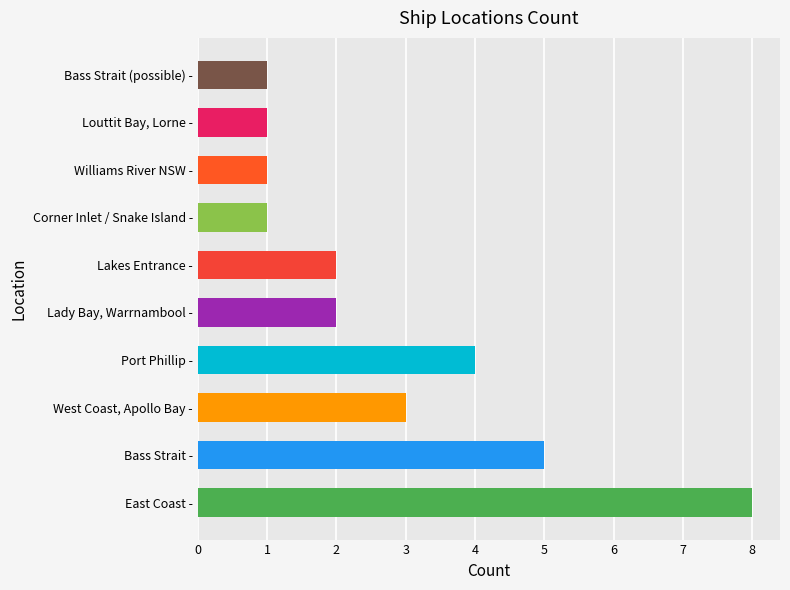

What is the approximate value at West Coast, Apollo Bay -?

3